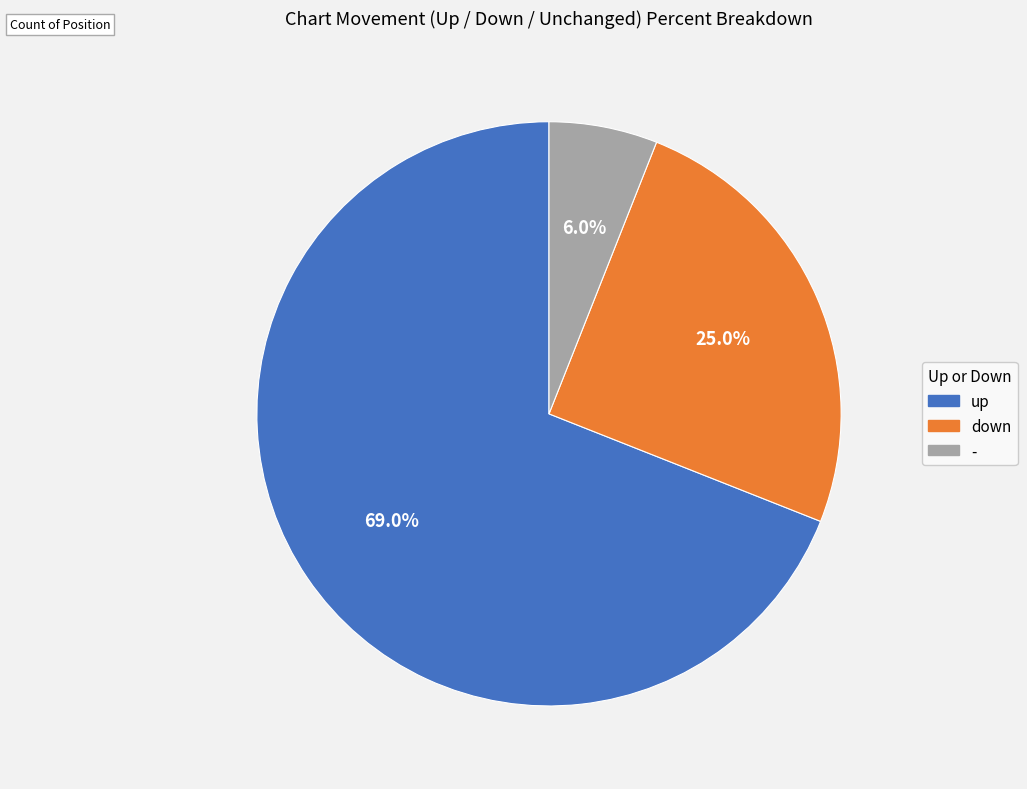

What is the majority slice?

up